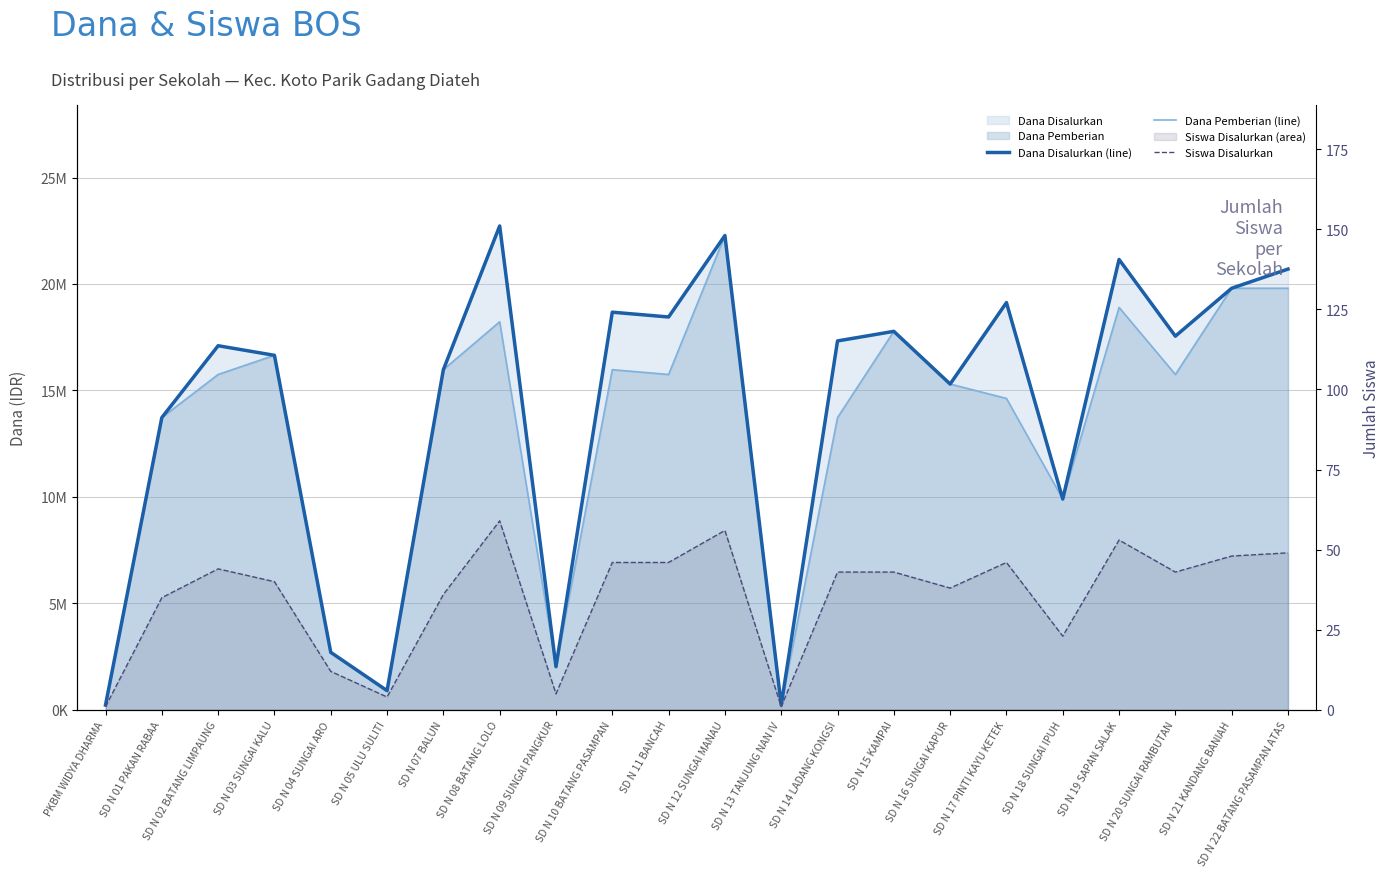

What is the value of the Dana Disalurkan (line) point at the 1st from the left?

225000